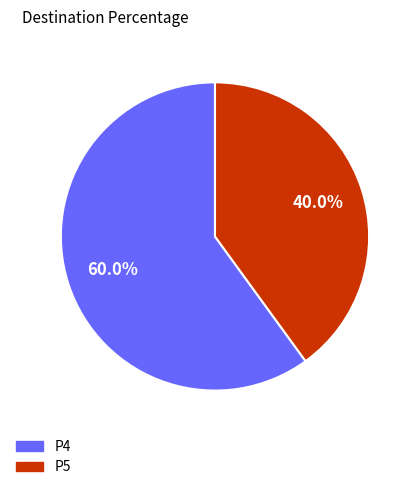

To the nearest percent, what percentage of the pie is P4?

60%